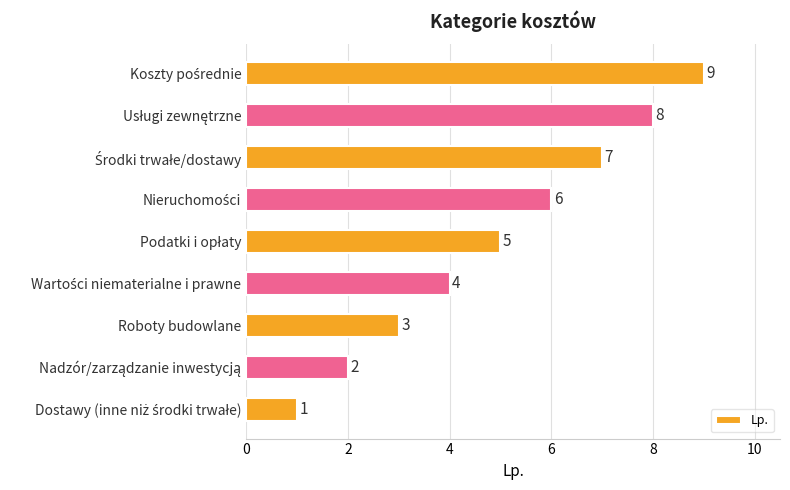

What is the average value?

5